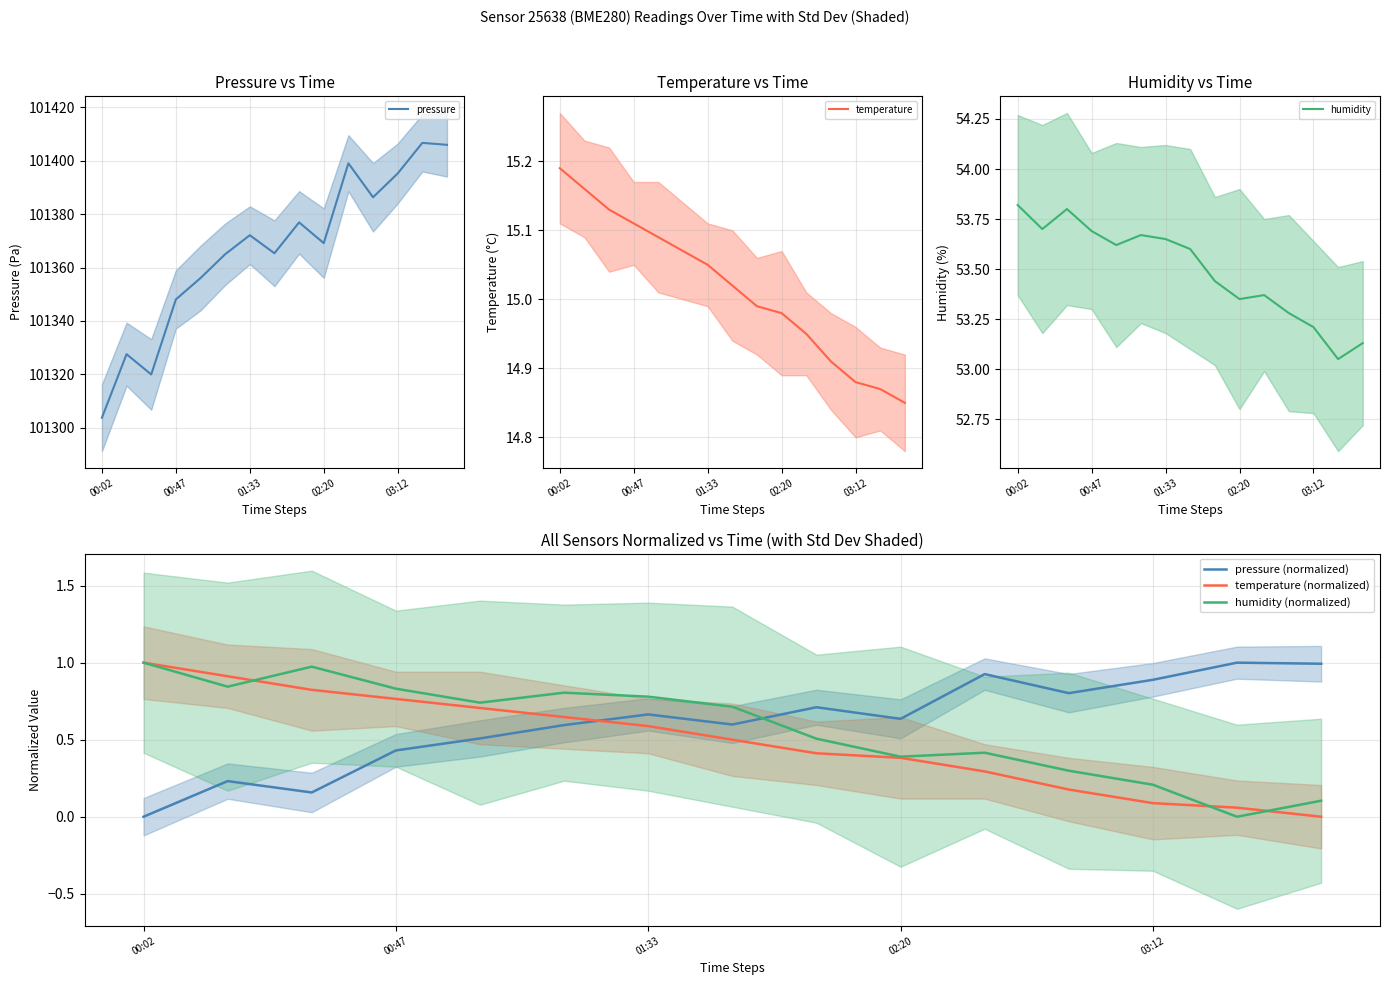

True or false: pressure has a value of 28768.5 at 13.

False